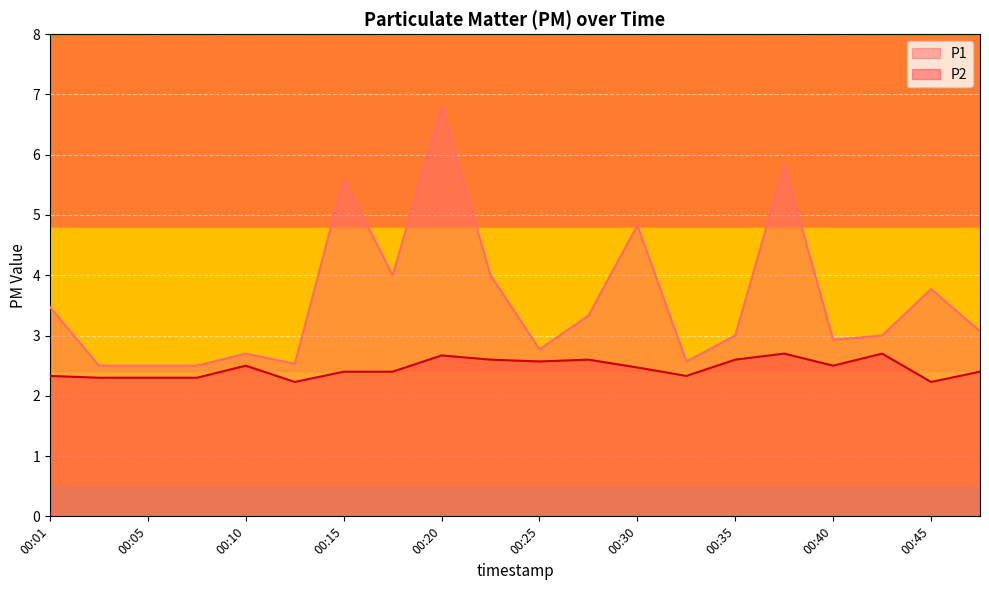

The P1 series shows 1.0 at 00:08. True or false?

False